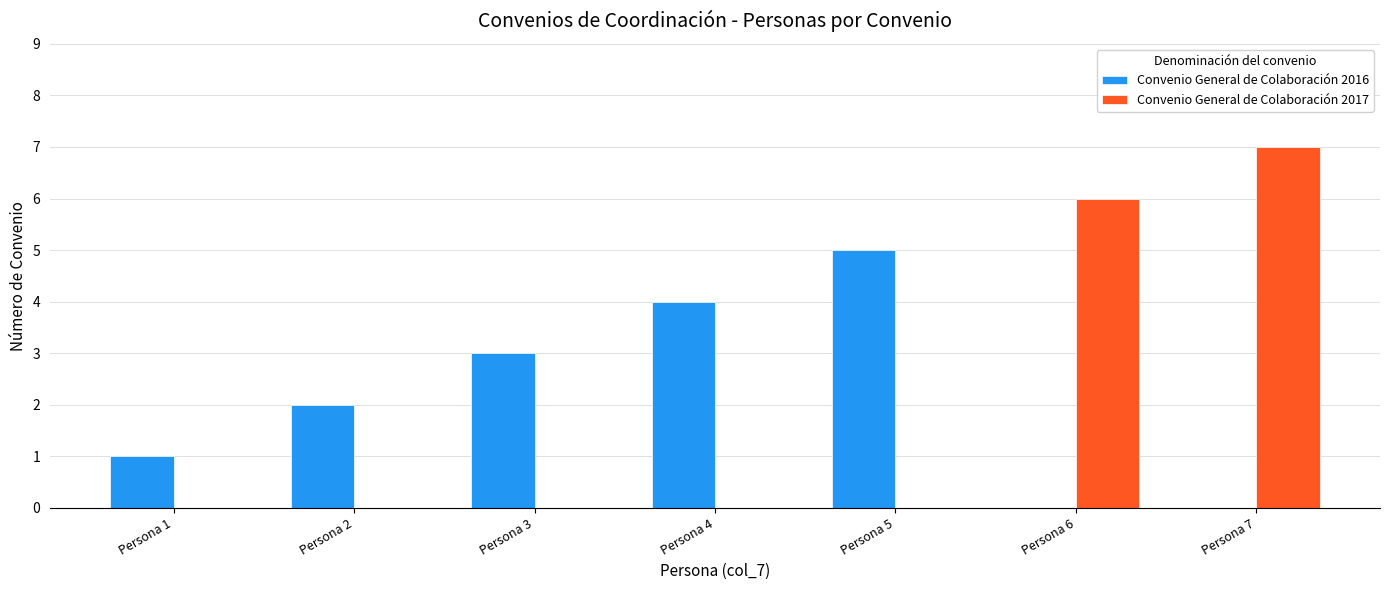

At which label does Convenio General de Colaboración 2016 reach its peak?

Persona 5